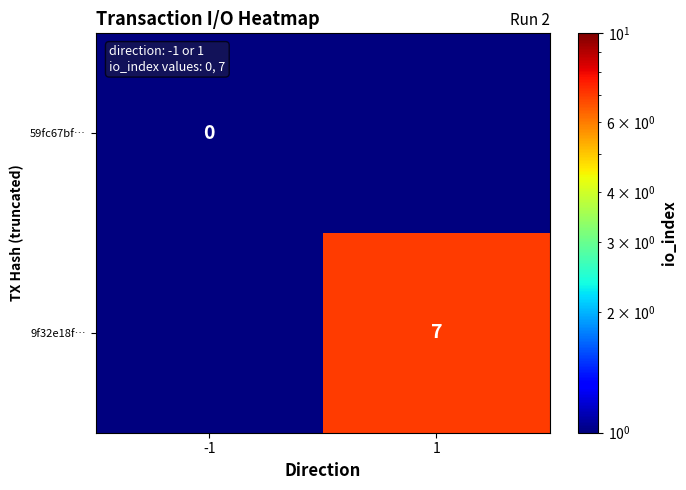

At which label does 9f32e18f… reach its minimum?

-1